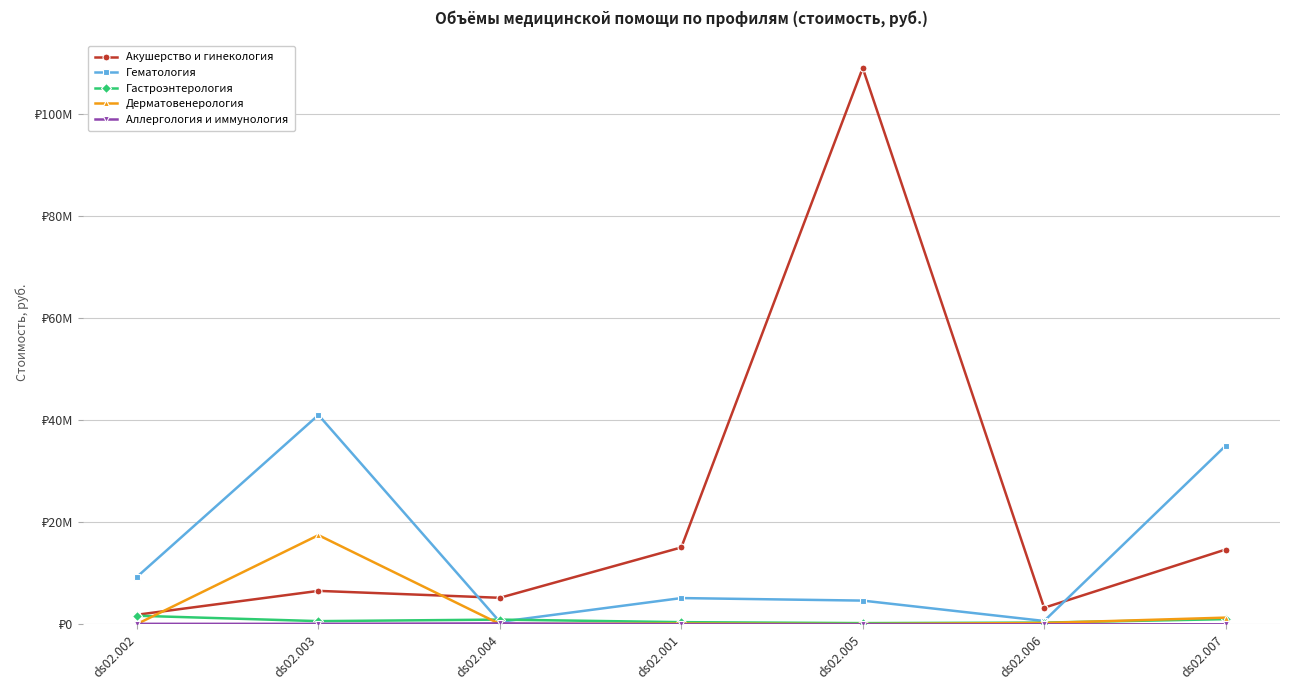

Reading right to left, list all the values displayed in this chart.

Акушерство и гинекология: ds02.007=14665414.4	ds02.006=3248044.8	ds02.005=109114272.7	ds02.001=15083874.6	ds02.004=5200846.6	ds02.003=6558552.0	ds02.002=1876711.2
Гематология: ds02.007=35014907.2	ds02.006=654606.0	ds02.005=4650609.6	ds02.001=5147469.6	ds02.004=476985.6	ds02.003=41058617.6	ds02.002=9321093.6
Гастроэнтерология: ds02.007=1010755.2	ds02.006=336918.4	ds02.005=235842.9	ds02.001=424517.2	ds02.004=926525.6	ds02.003=623299.0	ds02.002=1684592.0
Дерматовенерология: ds02.007=1311710.4	ds02.006=262342.1	ds02.005=58298.2	ds02.001=139915.8	ds02.004=58298.2	ds02.003=17489472.0	ds02.002=58298.2
Аллергология и иммунология: ds02.007=0.0	ds02.006=0.0	ds02.005=0.0	ds02.001=0.0	ds02.004=181784.5	ds02.003=89037.3	ds02.002=92747.2